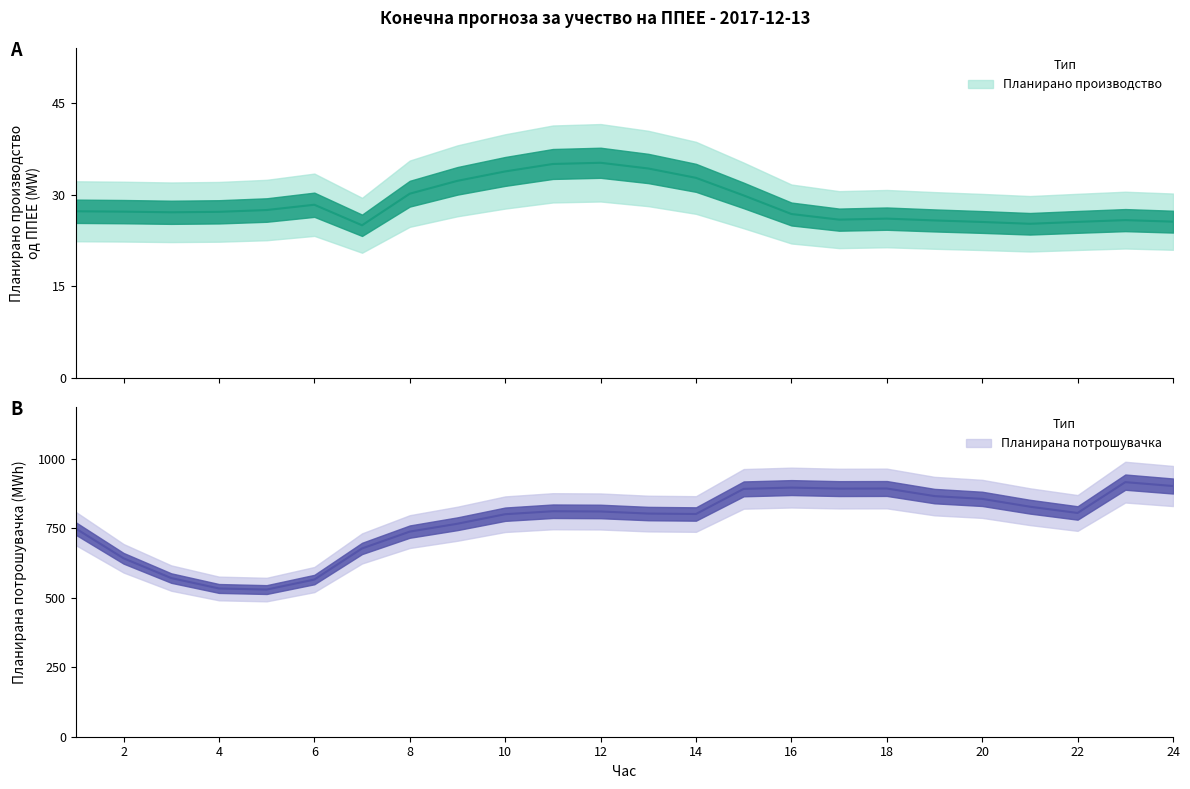

Rank the series at 22 from highest to lowest value.

Планирана Потрошувачка, Планирано Производство од ППЕЕ